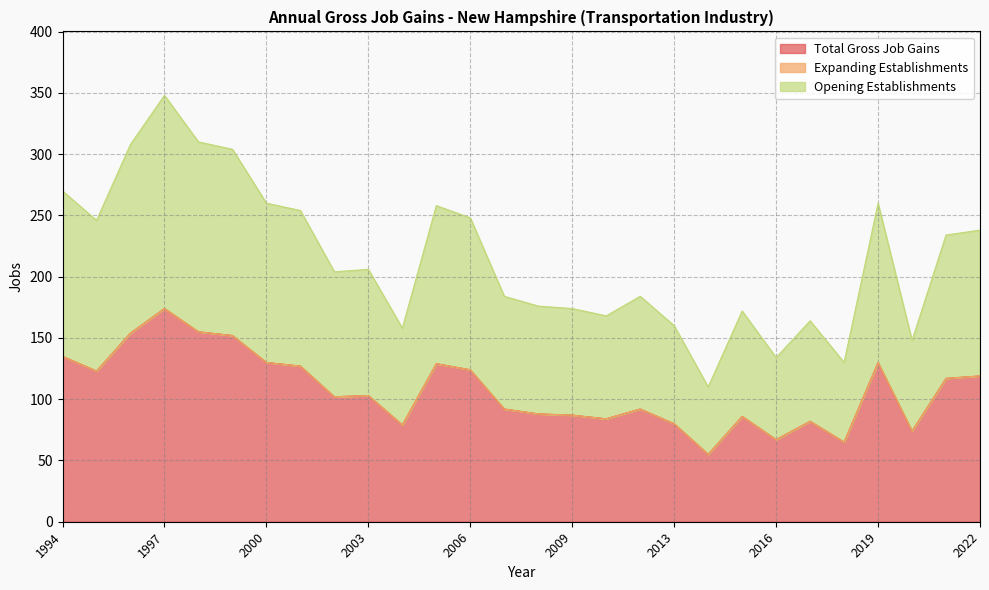

At which label does Total Gross Job Gains reach its minimum?

2014